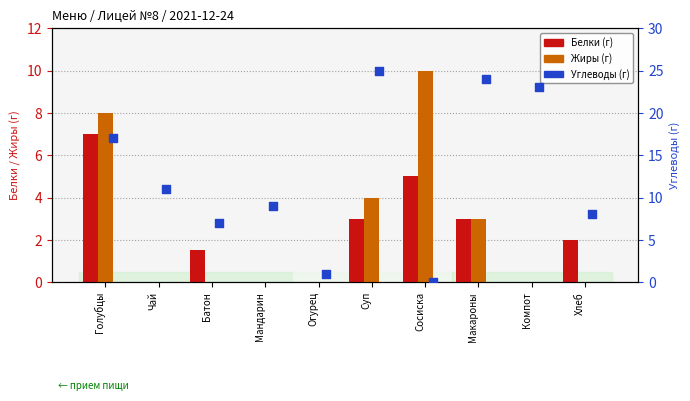

Which series contains the highest Y value?

Углеводы